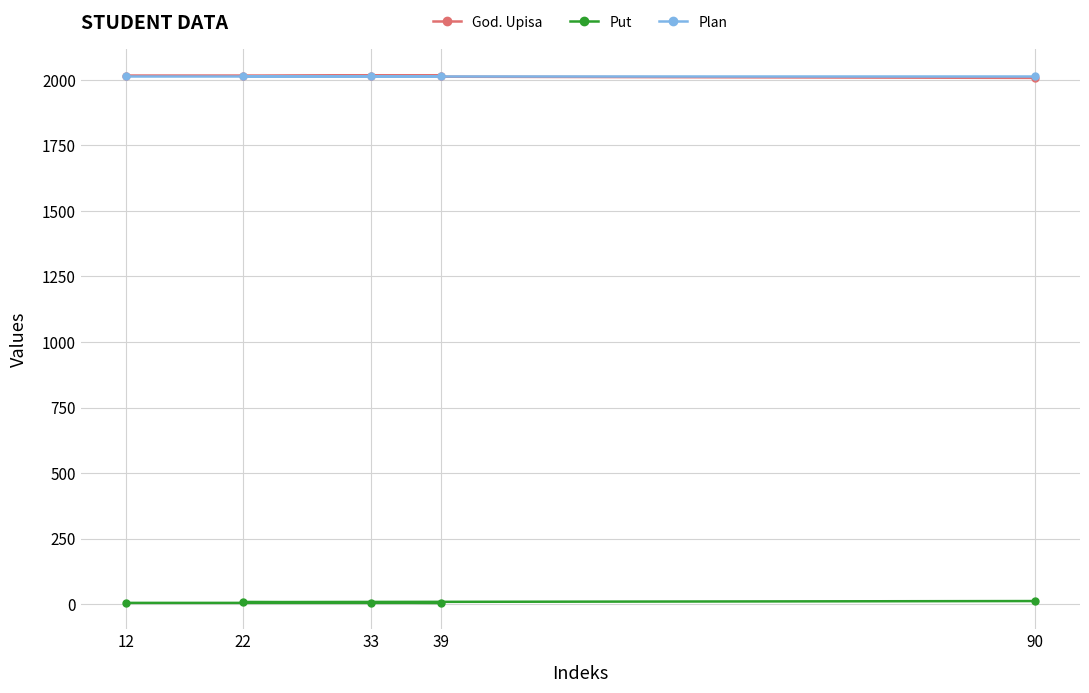

Does the chart have visible grid lines?

Yes